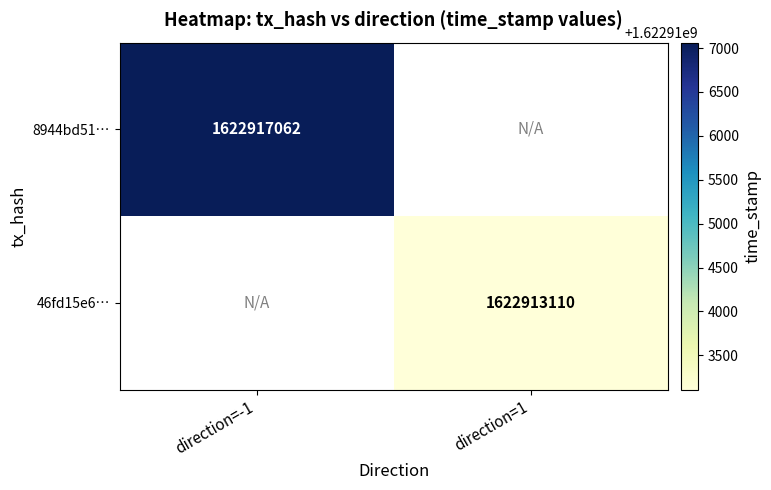

The value of 46fd15e6… at direction=1 is 887524056. True or false?

False